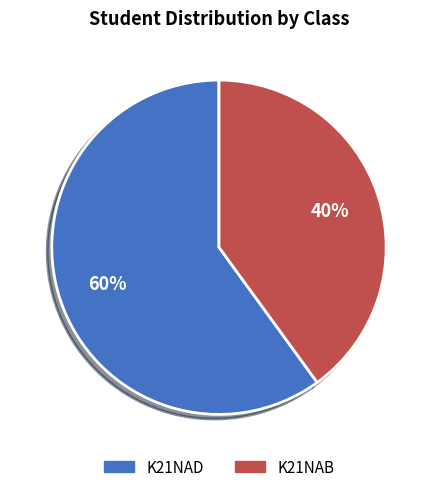

To the nearest percent, what is the difference between the largest and smallest slice percentages?

20%